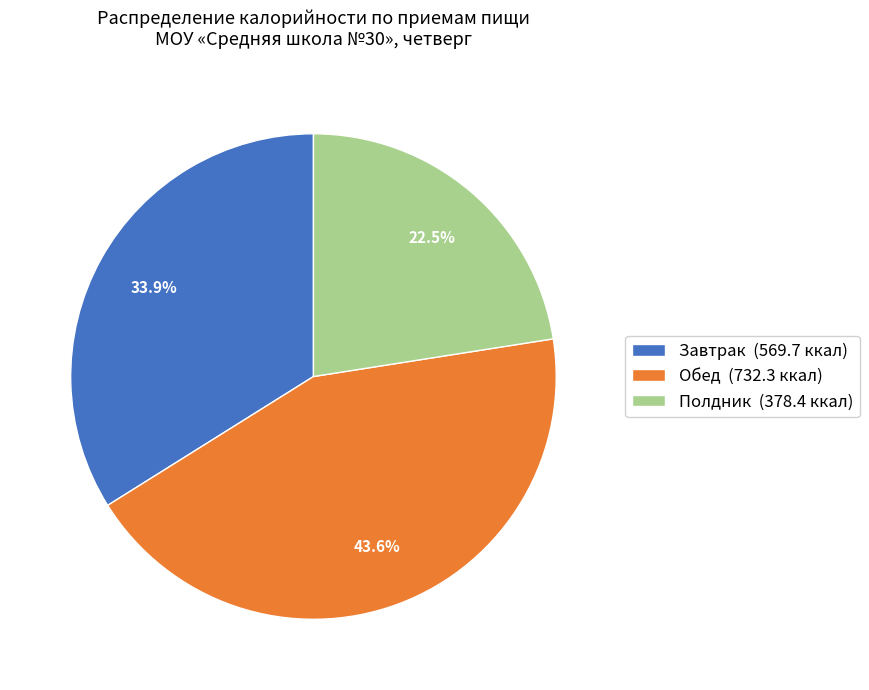

Approximately how many times larger is the value at Завтрак (569.7 ккал) compared to Полдник (378.4 ккал)?

1.5